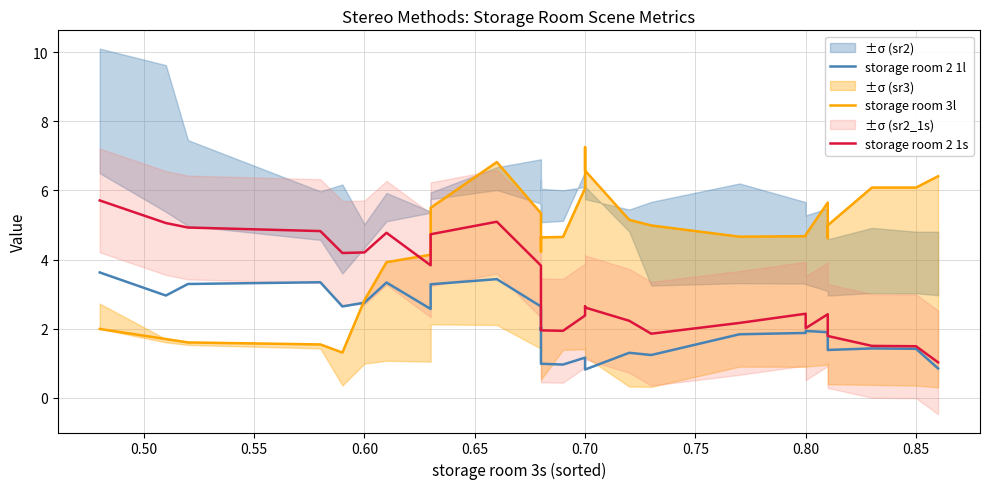

How many data points in storage room 3l are less than 4?

7